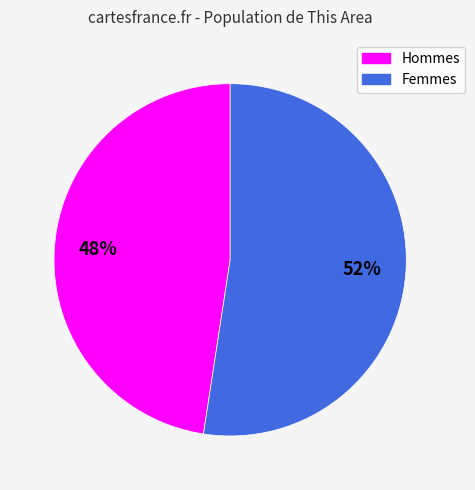

How many slices are in this pie chart?

2